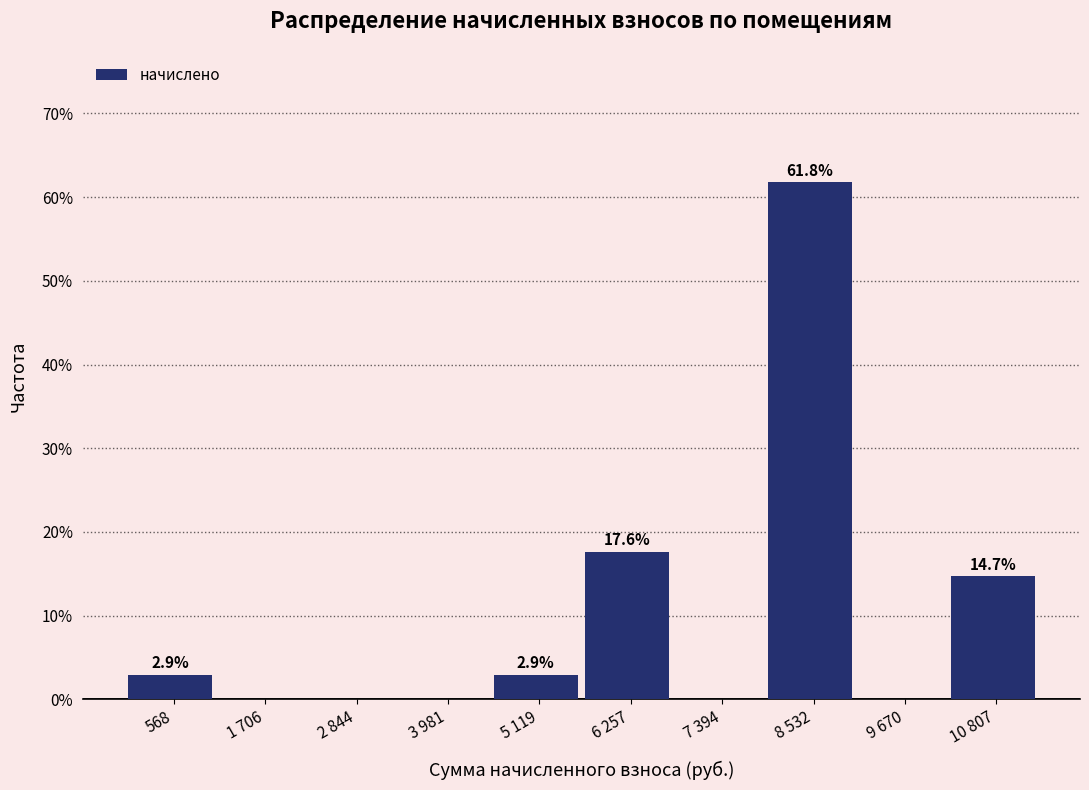

Reading left to right, what are all the values shown in this chart?

568=2.9	1 706=0.0	2 844=0.0	3 981=0.0	5 119=2.9	6 257=17.6	7 394=0.0	8 532=61.8	9 670=0.0	10 807=14.7